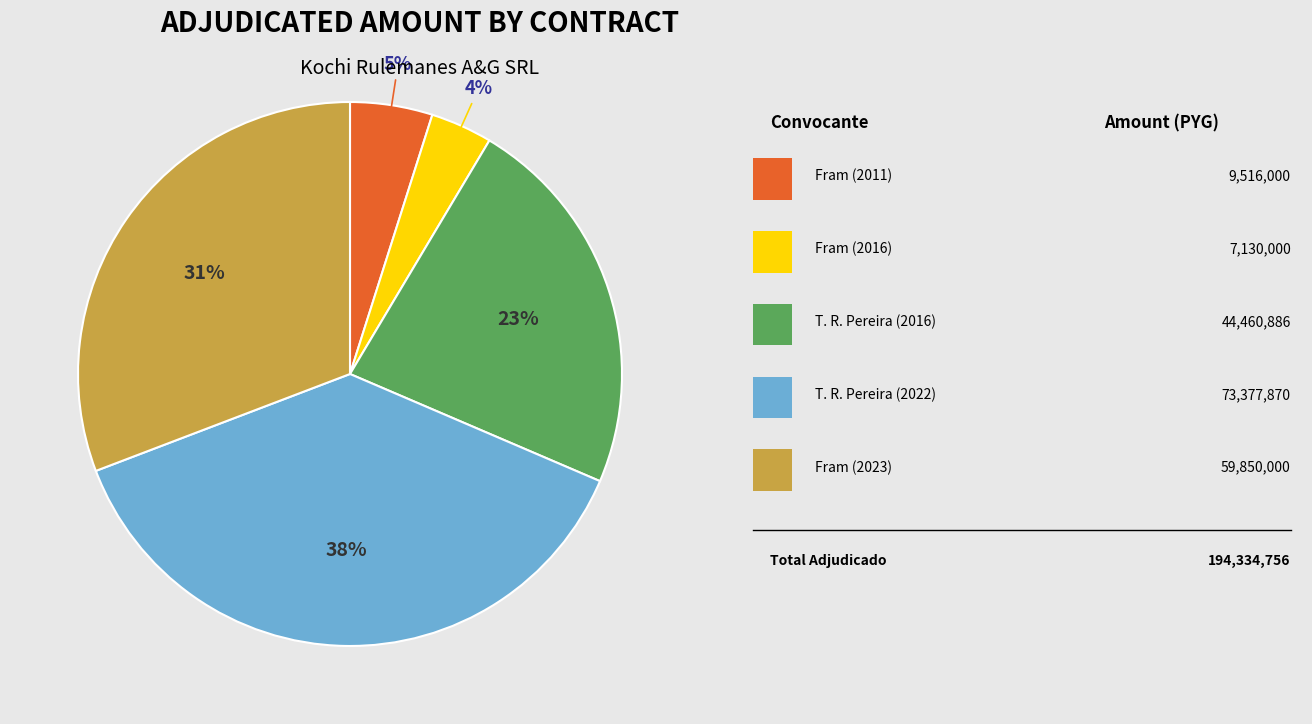

Does any single category account for the majority?

No